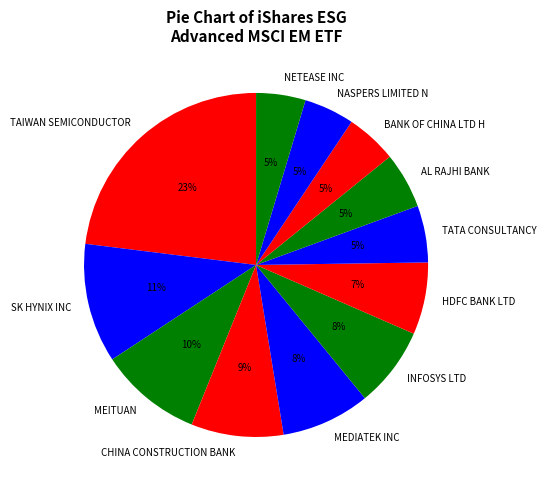

Between NASPERS LIMITED N and MEDIATEK INC, which is larger?

MEDIATEK INC